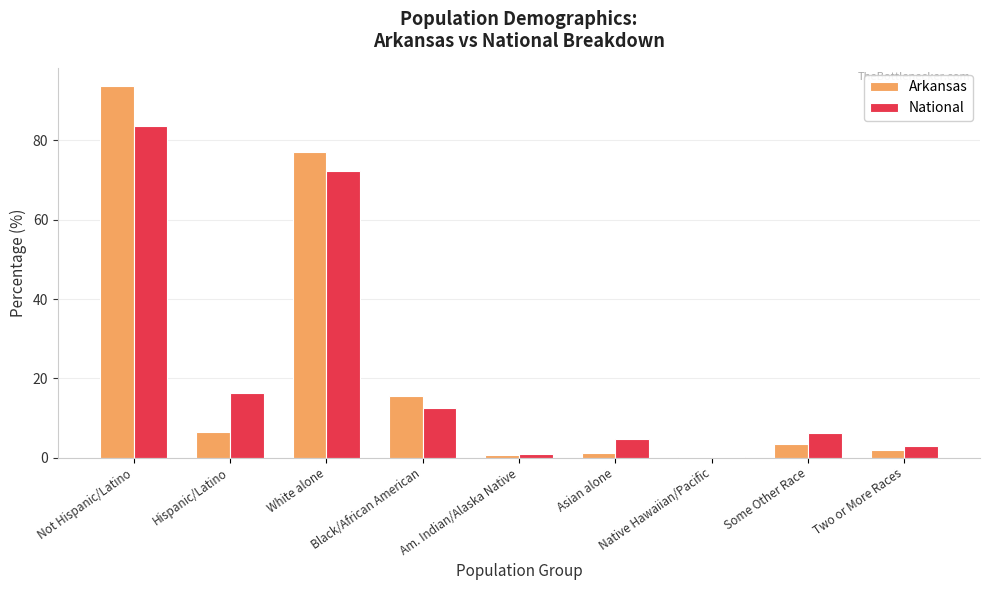

What is the greatest value displayed?

93.6